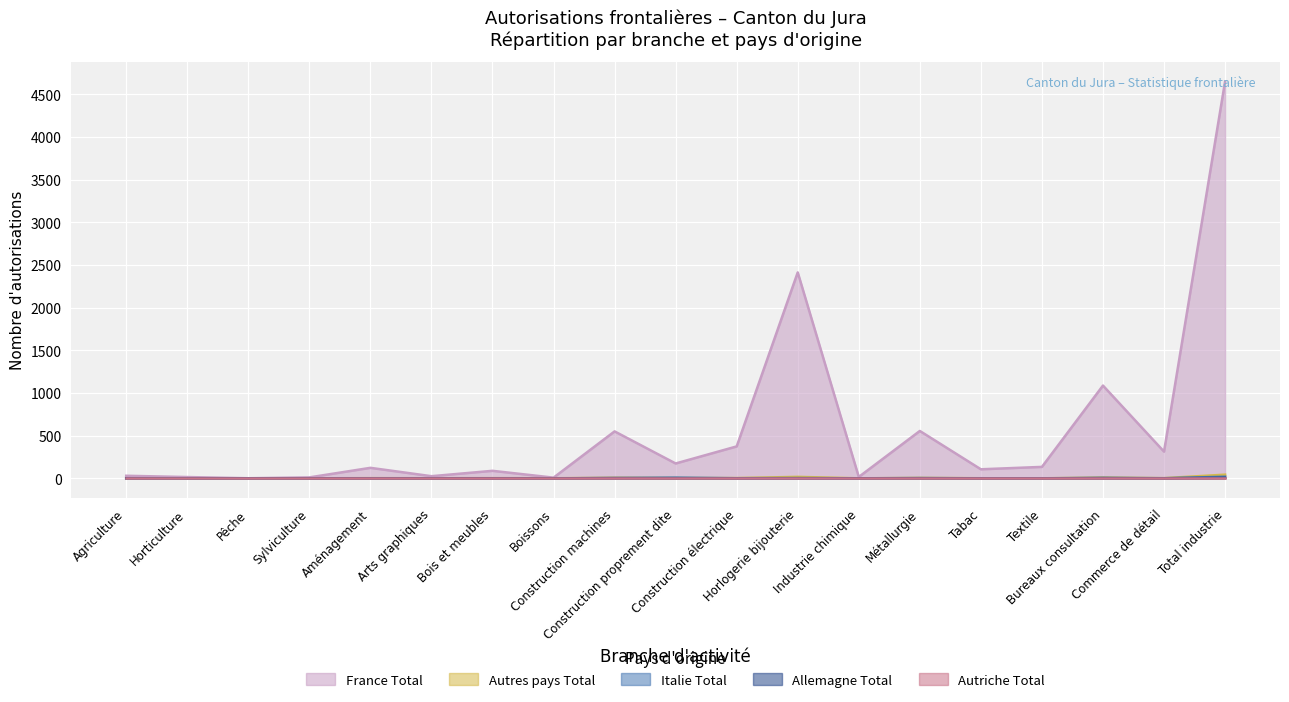

Rank the categories by Allemagne Total value from highest to lowest.

Total industrie, Construction machines, Bureaux consultation, Agriculture, Construction proprement dite, Horlogerie bijouterie, Métallurgie, Horticulture, Pêche, Sylviculture, Aménagement, Arts graphiques, Bois et meubles, Boissons, Construction électrique, Industrie chimique, Tabac, Textile, Commerce de détail